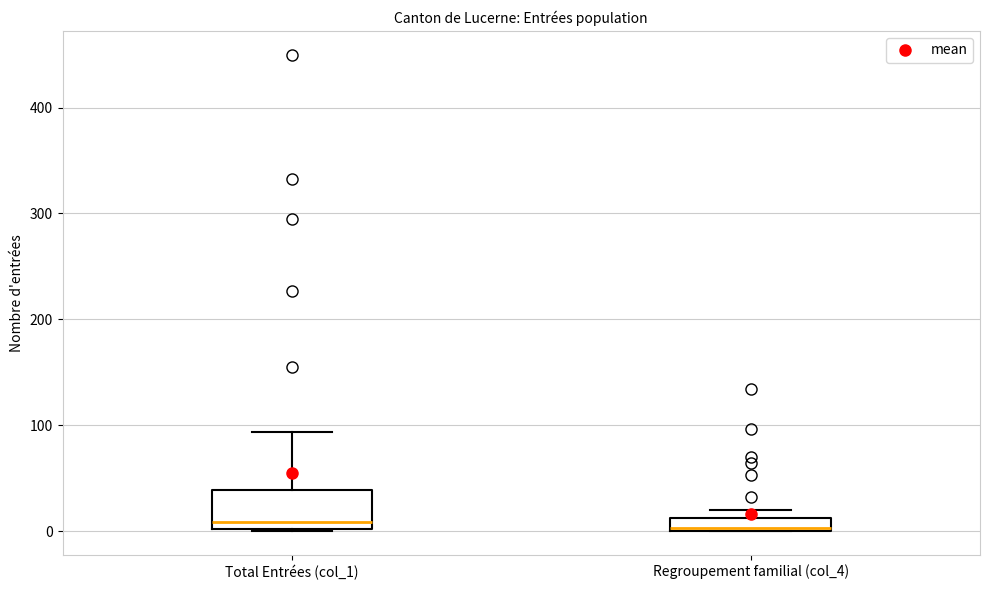

Where is the lower edge of the box for Regroupement familial (col_4) on the y-axis? The values are not printed on the chart, so give them approximately, as read against the axis.

0